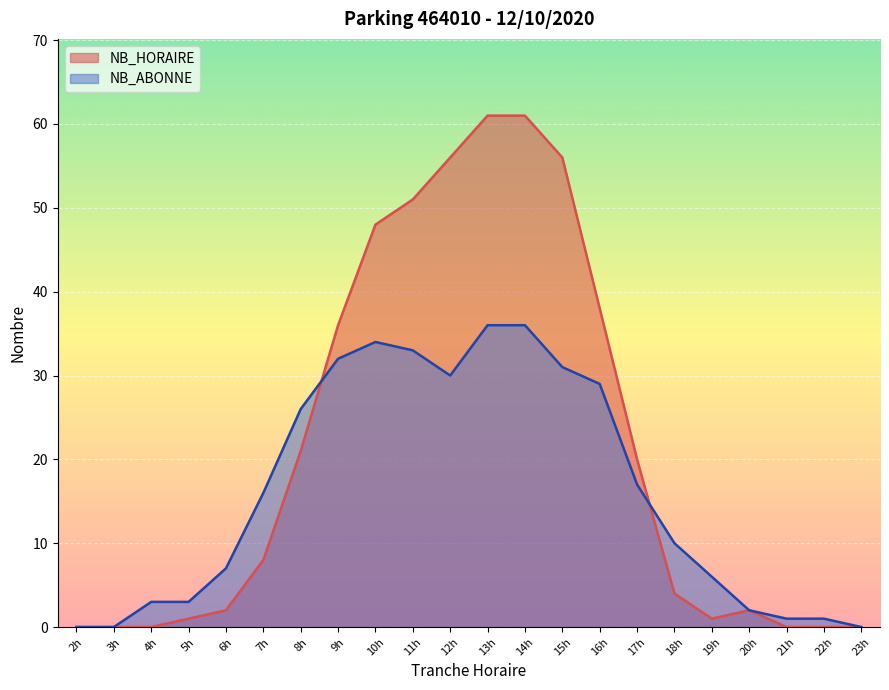

Does the chart display data point markers on the line(s)?

No